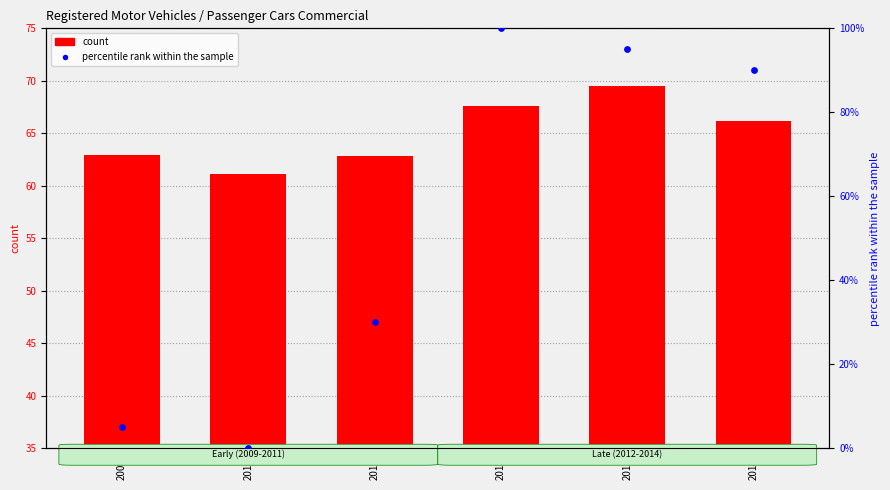

Which series has the largest Y range (max minus min)?

percentile rank within the sample